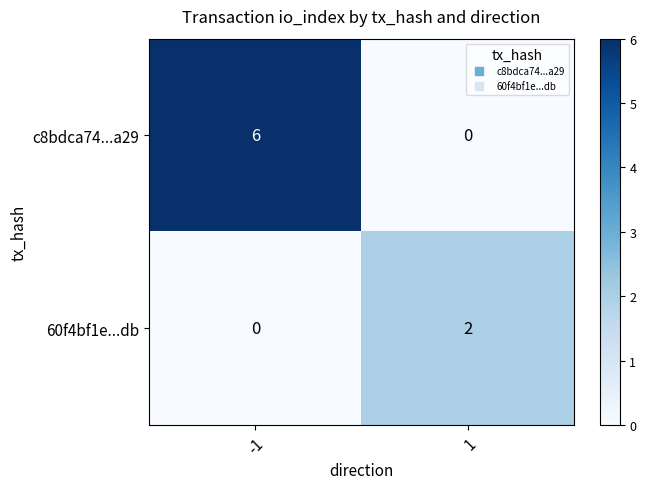

What is the total value across all series at 1?

2